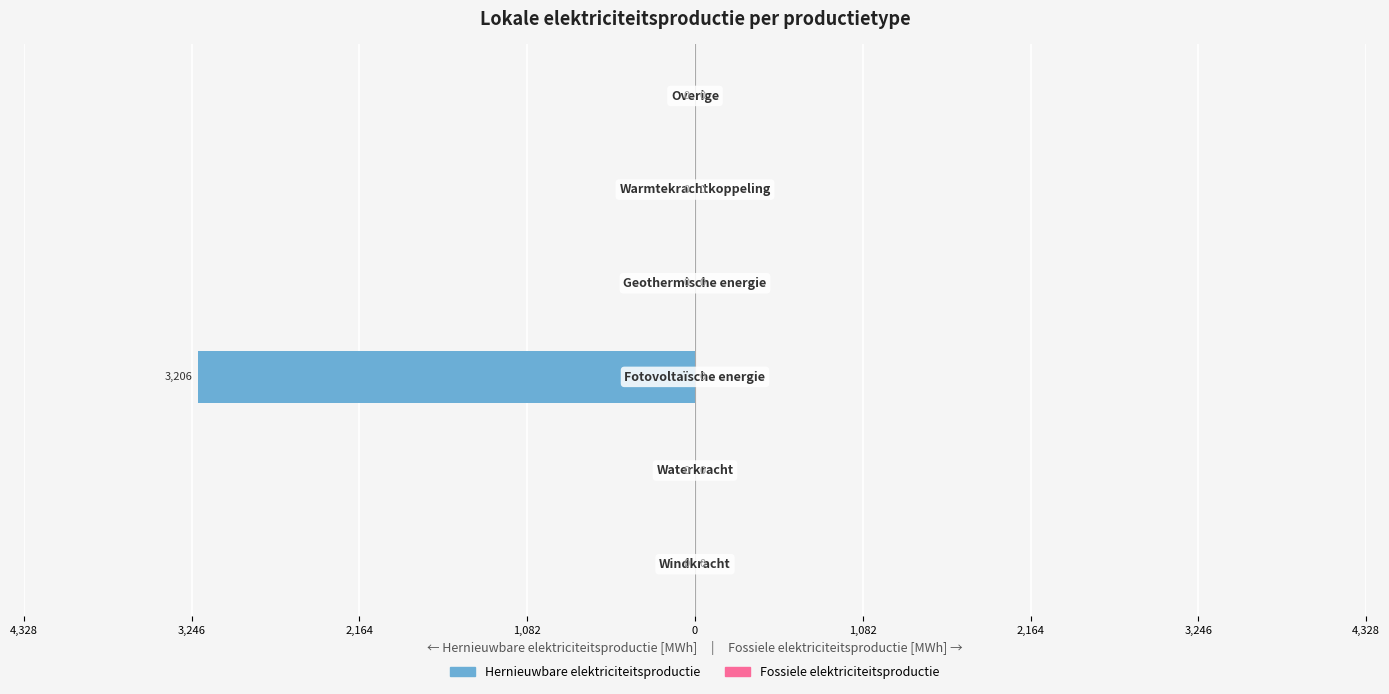

Are the bars grouped side by side (vs. stacked)?

No